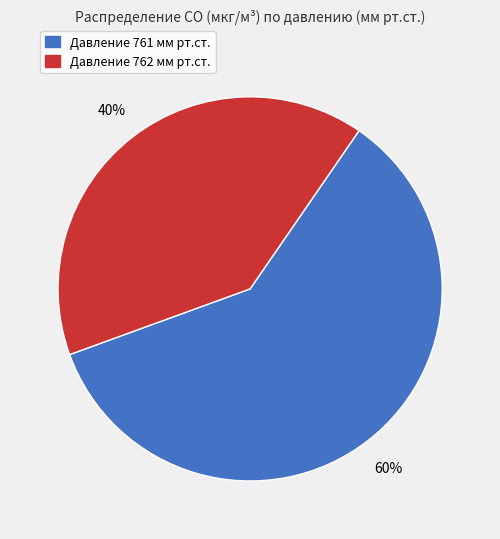

Count the number of slices in the pie.

2